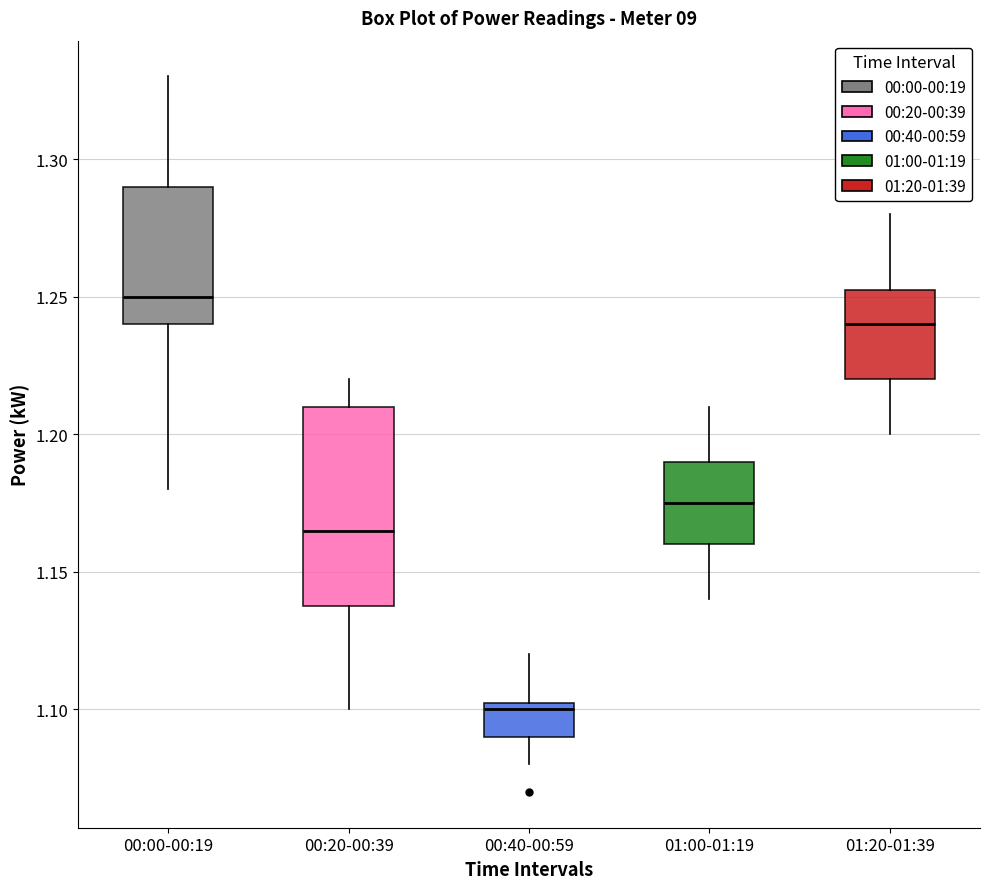

Reading left to right, read every box against the y-axis: the position of its median line, the range the box covers, and the ends of its whiskers. The values are not printed on the chart, so give them approximately, as read against the axis.

00:00-00:19: median 1.250, box 1.240 to 1.290, whiskers 1.180 to 1.330
00:20-00:39: median 1.165, box 1.140 to 1.210, whiskers 1.100 to 1.220
00:40-00:59: median 1.100, box 1.090 to 1.105, whiskers 1.080 to 1.120
01:00-01:19: median 1.175, box 1.160 to 1.190, whiskers 1.140 to 1.210
01:20-01:39: median 1.240, box 1.220 to 1.255, whiskers 1.200 to 1.280